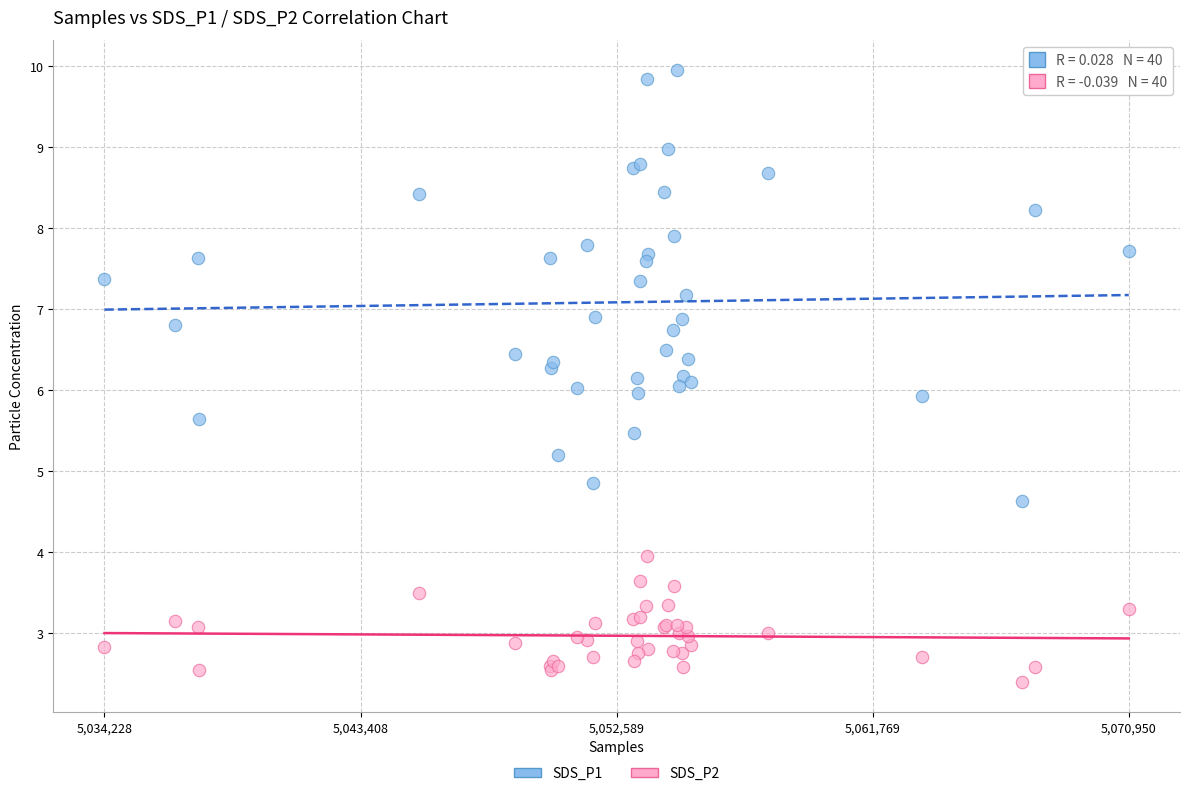

Which series contains the highest Y value?

SDS_P1